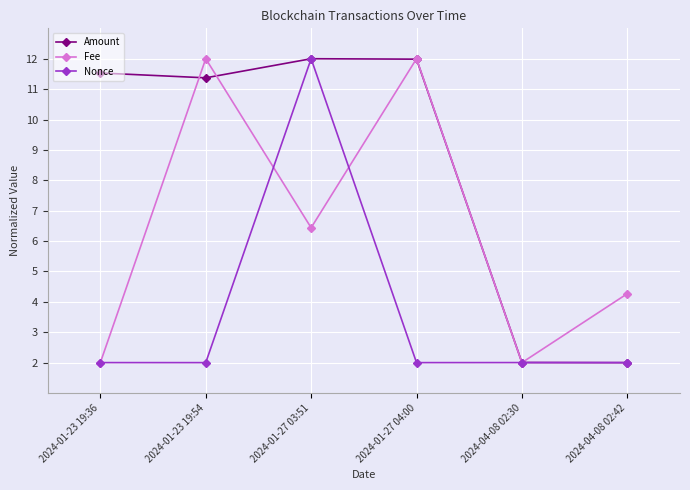

Reading right to left, what are all the values shown in this chart?

Amount: 2.0	2.0	12.0	12.0	11.4	11.5
Fee: 4.3	2.0	12.0	6.4	12.0	2.0
Nonce: 2.0	2.0	2.0	12.0	2.0	2.0